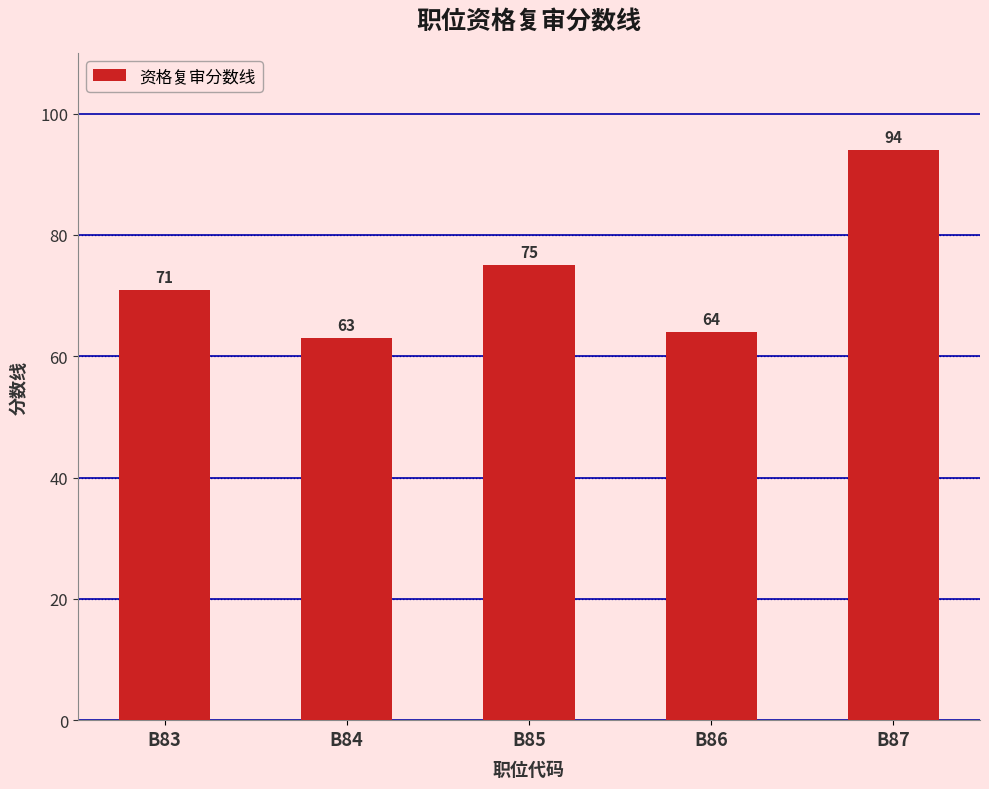

What is the difference between the second highest and minimum values?

12